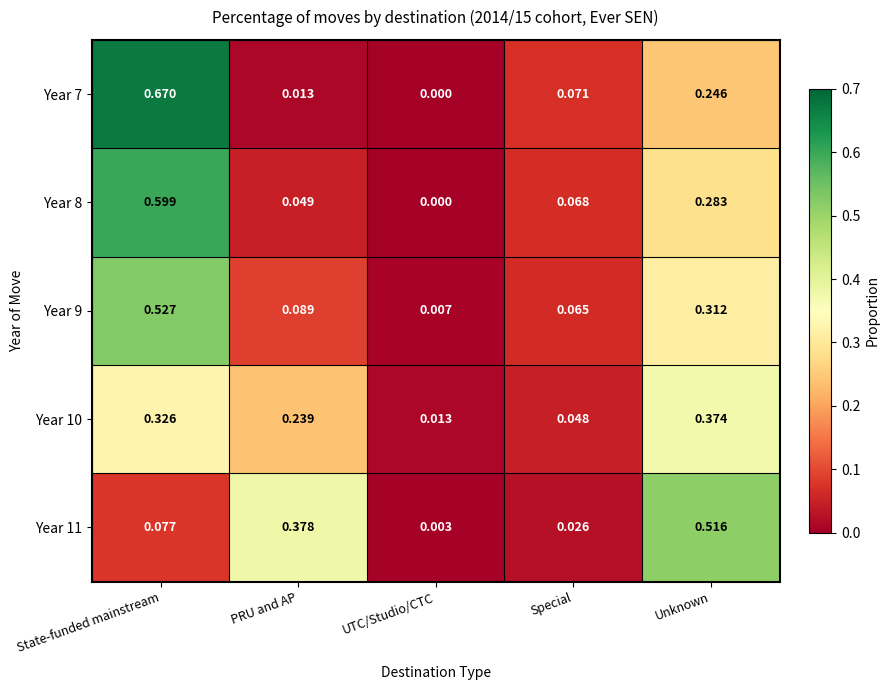

Is the value of Year 8 at UTC/Studio/CTC greater than the value of Year 11 at Unknown?

No